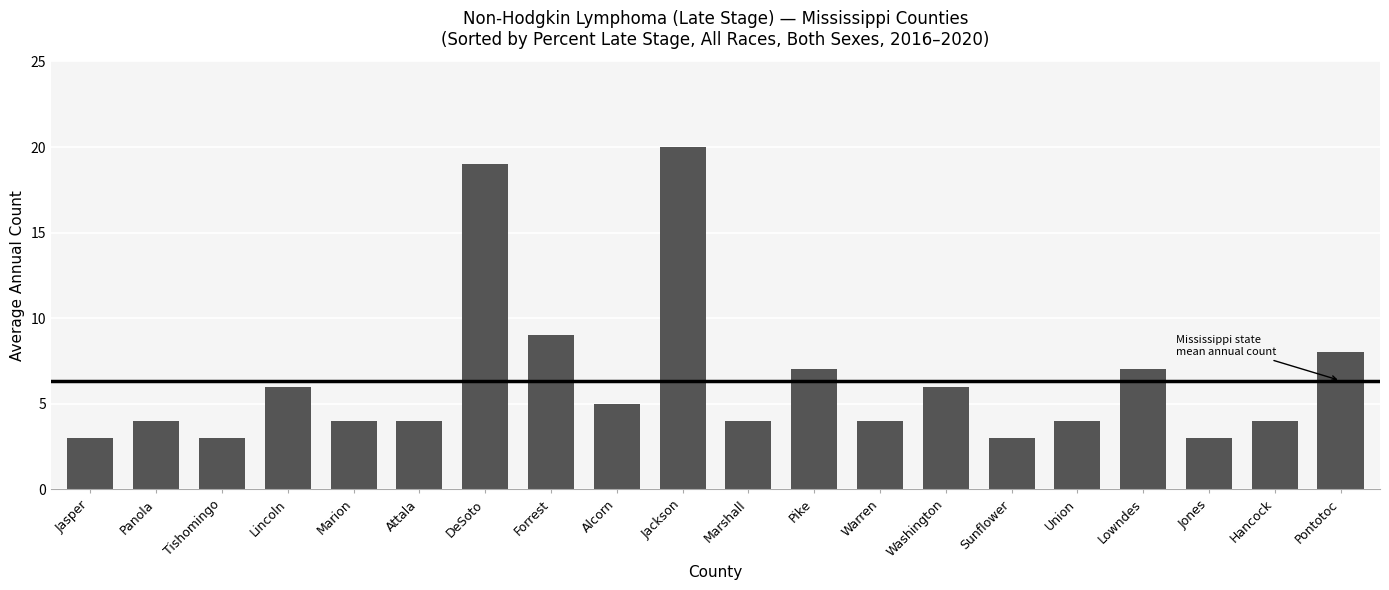

Is it true that the value at Attala is 1?

False